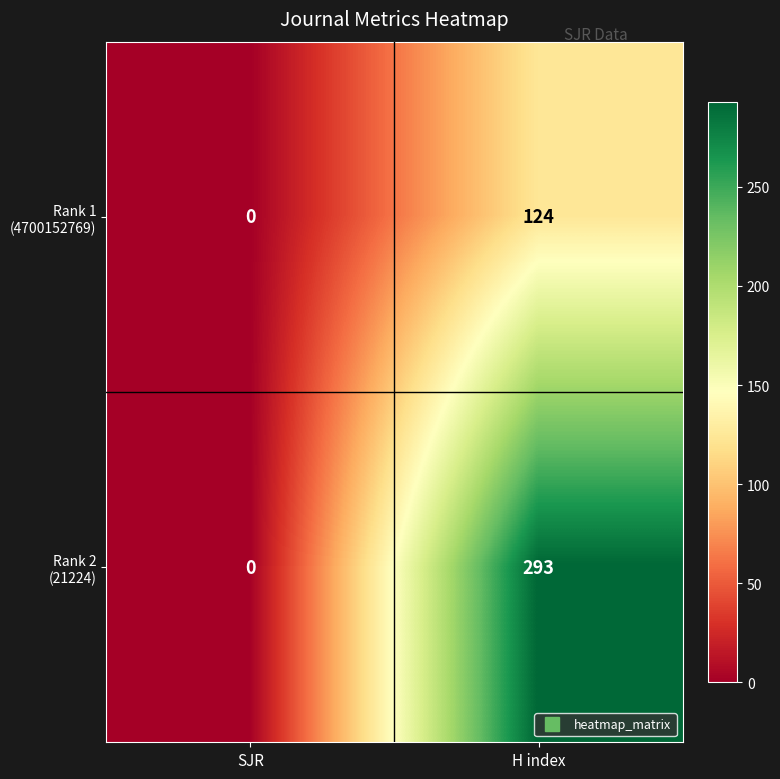

Which category has the lowest value across all series?

SJR